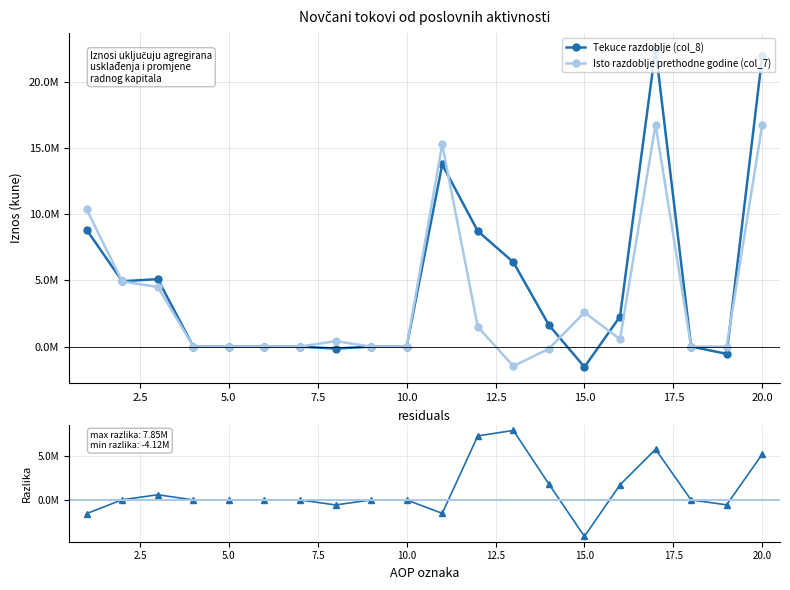

What is the average value of the Razlika (tekuce - prethodna) series?

1089114